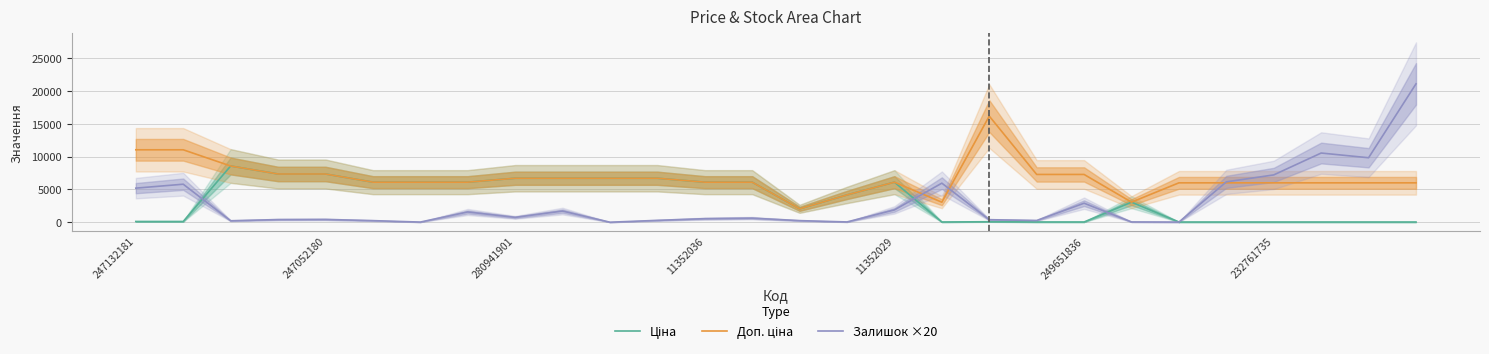

What is the value of the Доп. ціна point at the 14th from the left?

6112.5